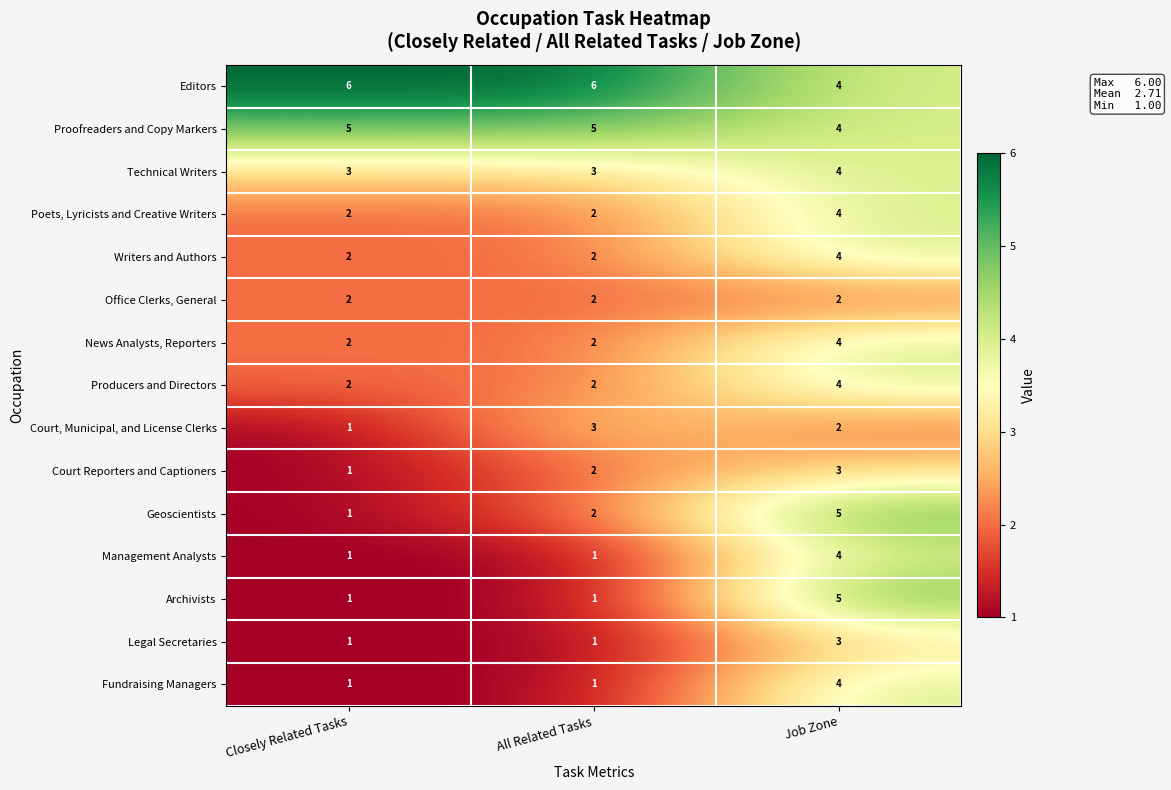

Read the Court Reporters and Captioners value at Job Zone.

3